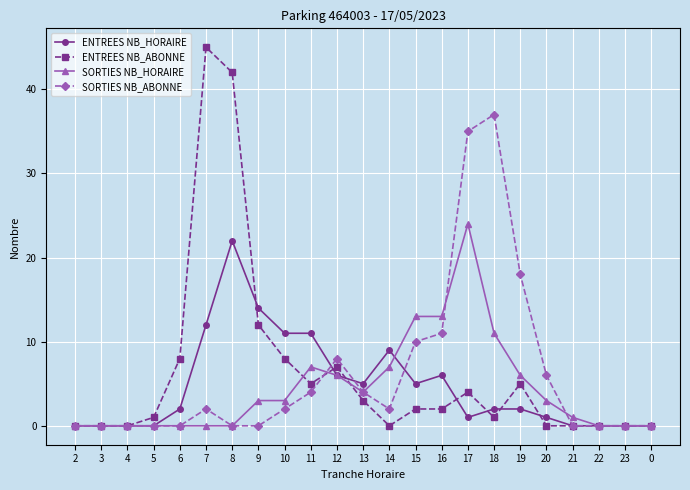

What is the highest value of the ENTREES NB_HORAIRE series?

22